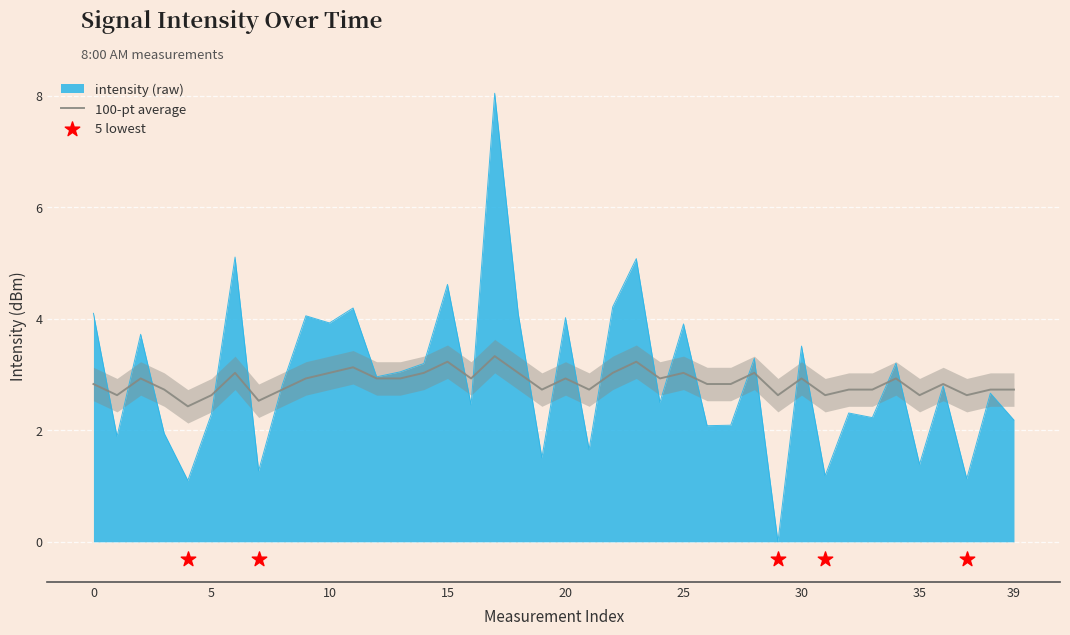

At which category is the sum across all series the highest?

17